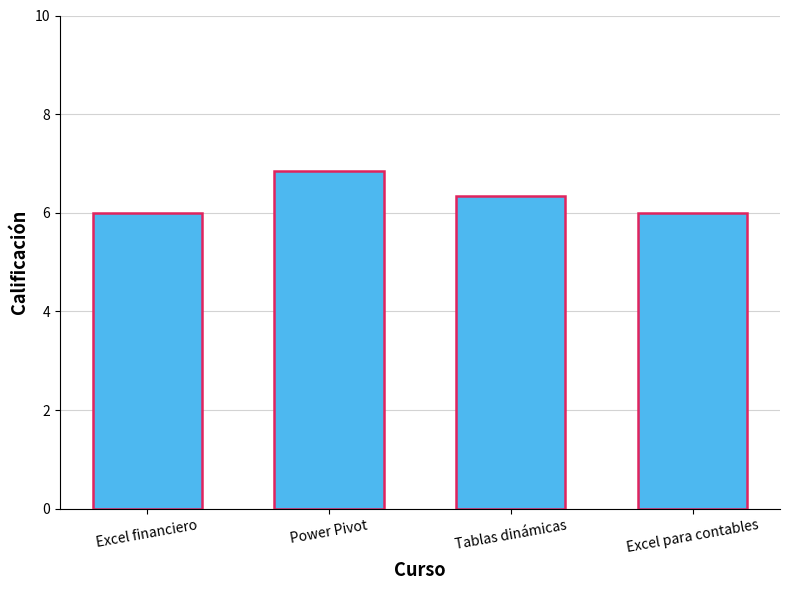

Is it true that the value at Excel financiero is 1.5?

False